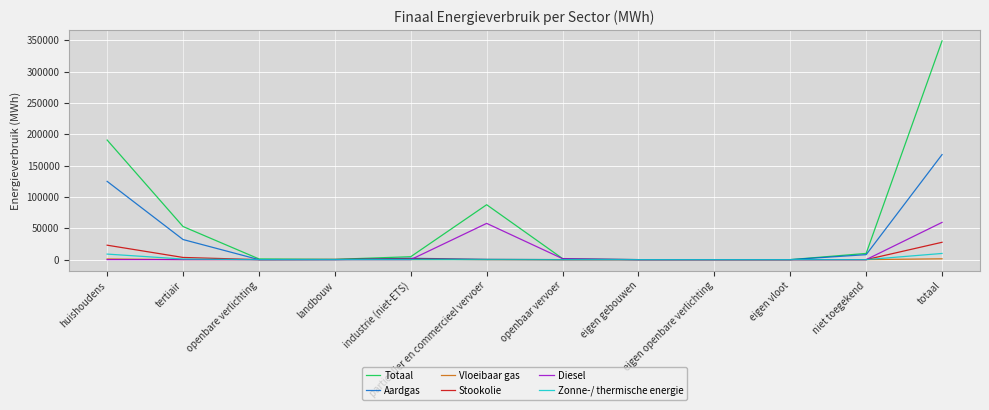

The Aardgas series shows 0.0 at openbaar vervoer. True or false?

True